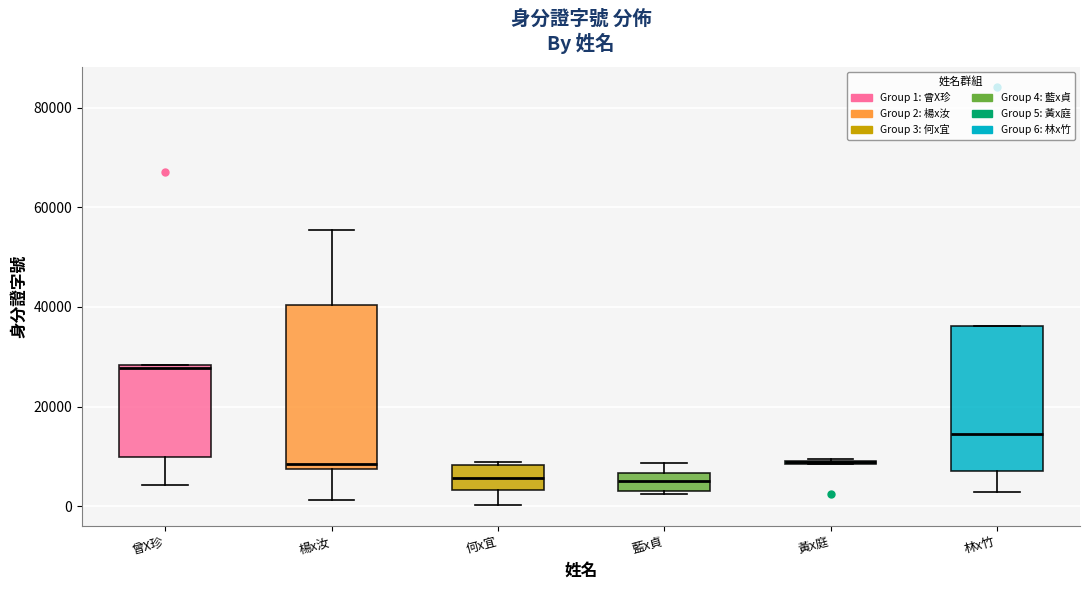

Reading left to right, read every box against the y-axis: the position of its median line, the range the box covers, and the ends of its whiskers. The values are not printed on the chart, so give them approximately, as read against the axis.

曾X珍: median 28000 (just below the box's upper edge), box 10000 to 28000, whiskers 4000 to 28000
楊x汝: median 8000 (just above the box's lower edge), box 8000 to 40000, whiskers 2000 to 56000
何x宜: median 6000, box 4000 to 8000, whiskers 0 to 8000
藍x貞: median 6000 (inside the box), box 2000 to 6000, whiskers 2000 (just below the box's lower edge) to 8000
黃x庭: box collapsed to a line at 8000, whiskers 8000 to 10000
林x竹: median 14000, box 8000 to 36000, whiskers 2000 to 36000